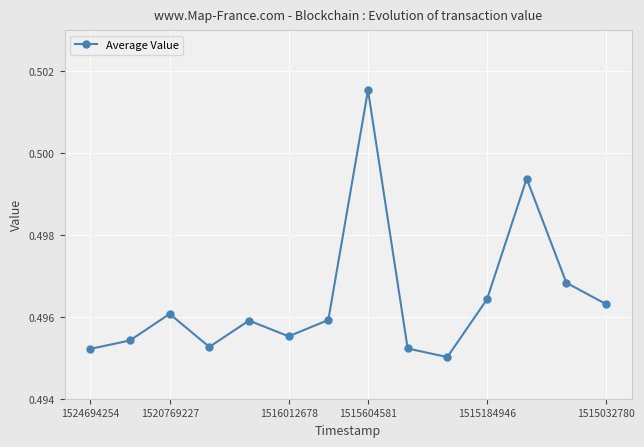

How many points are higher than both their immediate neighbors (excluding endpoints)?

4